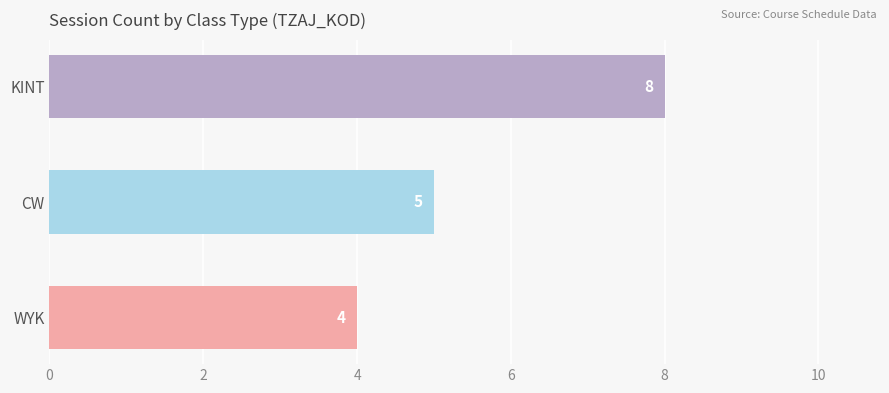

The value at KINT is 8. True or false?

True